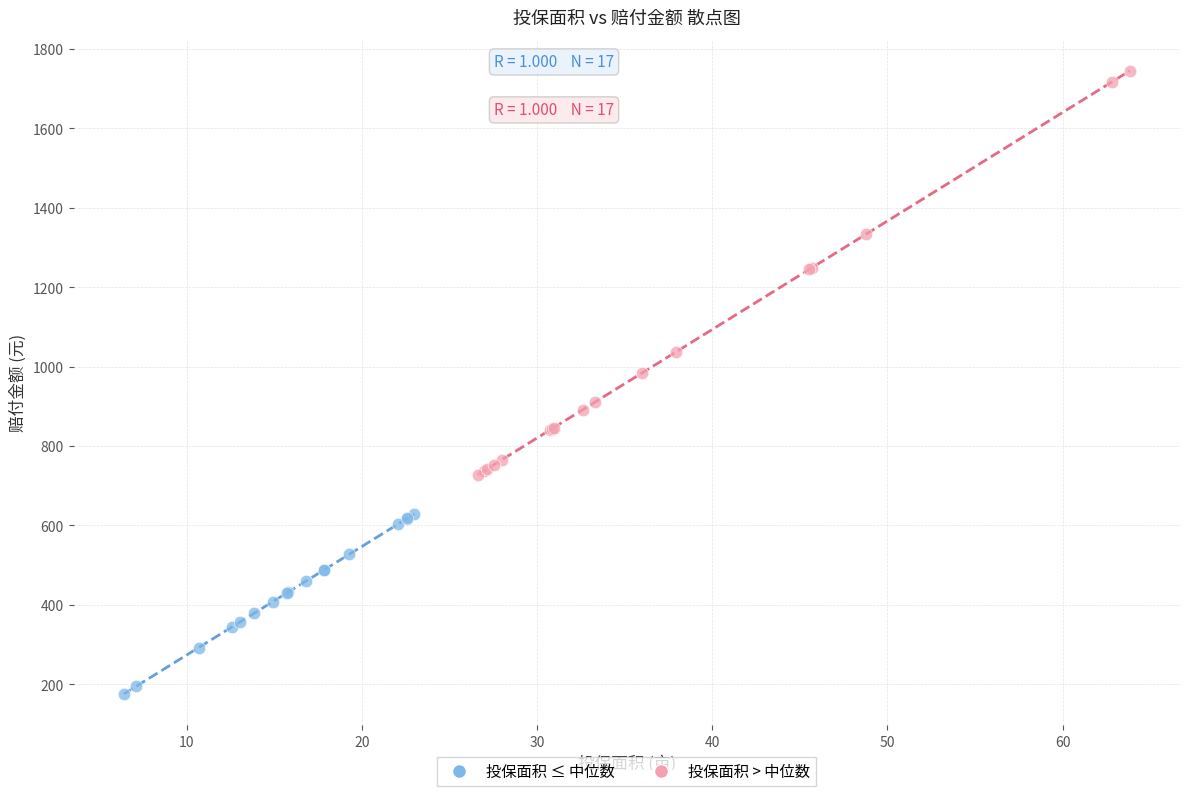

What are all the series names shown in the legend?

投保面积 ≤ 中位数, 投保面积 > 中位数